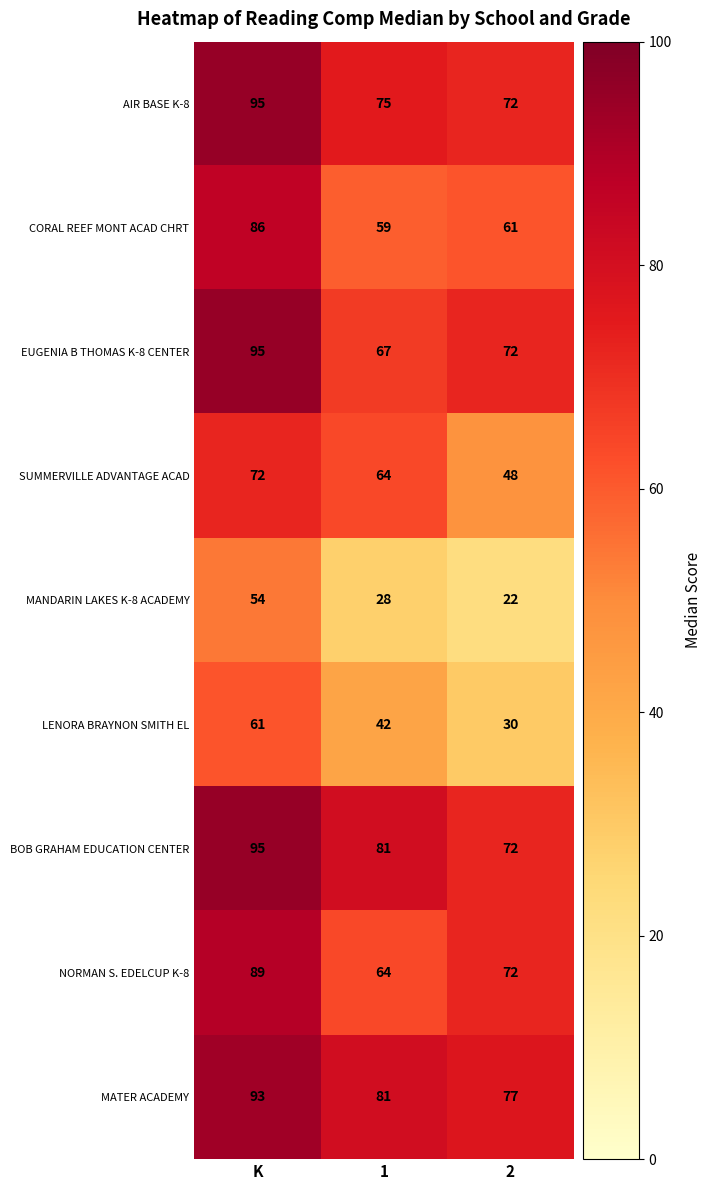

Is it true that AIR BASE K-8 equals 137 at K?

False